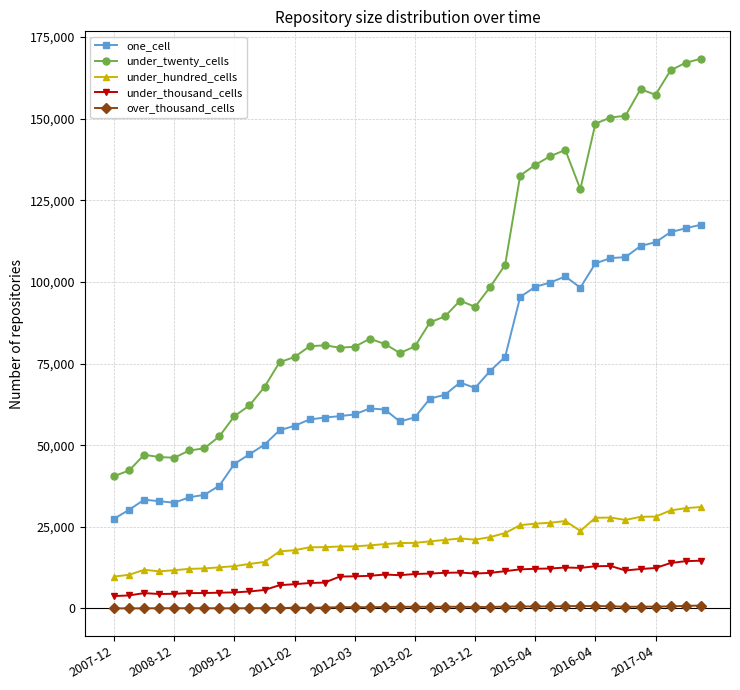

True or false: one_cell and under_twenty_cells cross at least once.

False